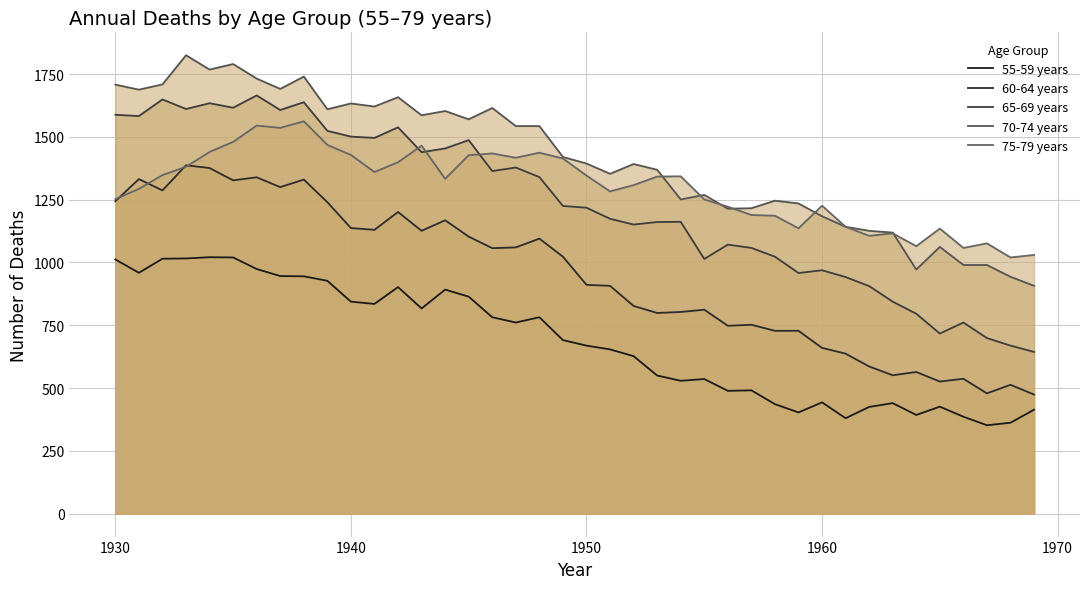

What is the difference between the maximum and minimum values in the 65-69 years series?

1021